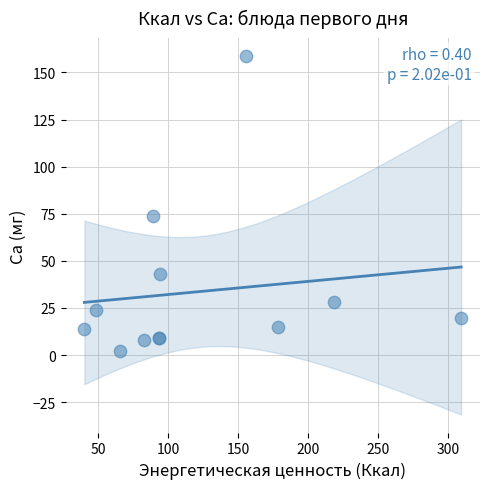

What Y value in the scatter plot is closest to 80?

74.0